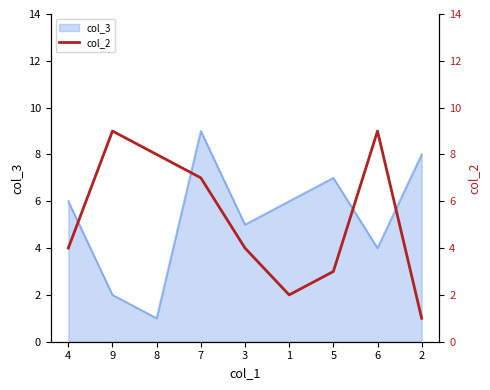

What is the smallest value displayed?

1